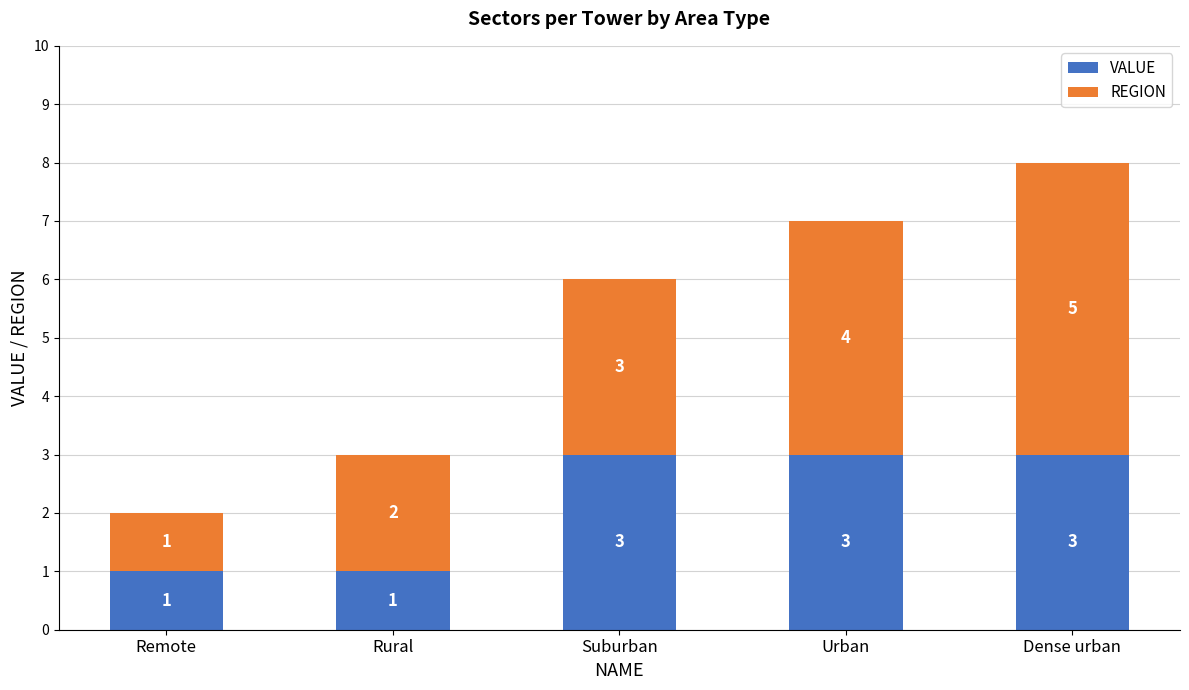

At which category is the sum across all series the highest?

Dense urban